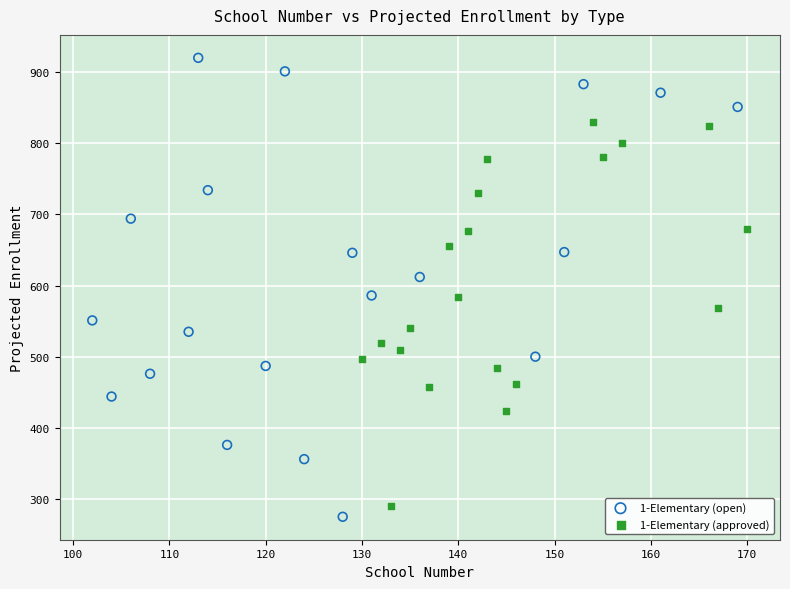

Which series has the largest Y range (max minus min)?

1-Elementary (open)